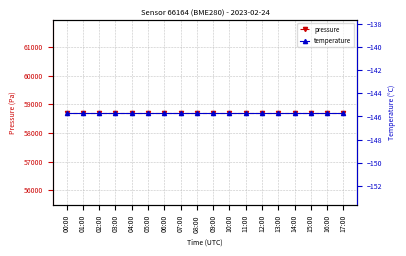

The value of pressure at 14:00 is 58706.7. True or false?

True